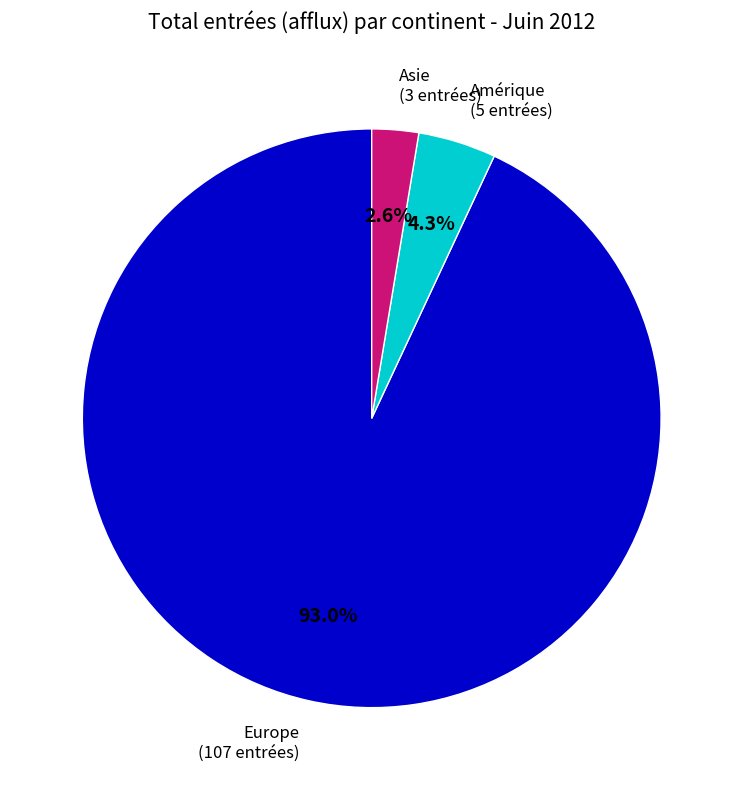

Does any single category account for the majority?

Yes